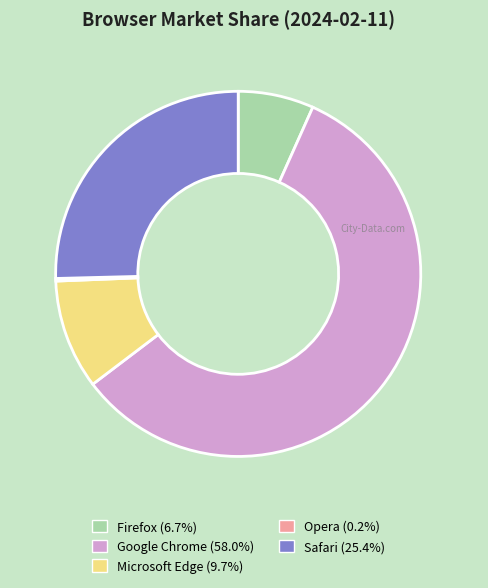

Approximately how many times larger is the value at Safari compared to Microsoft Edge?

2.6